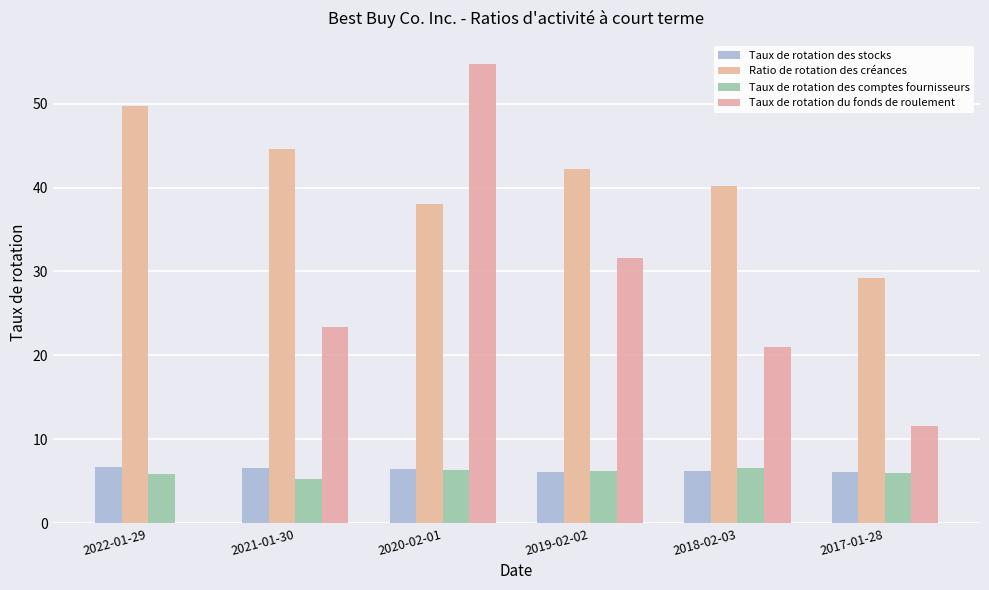

Does the chart contain stacked bars?

No